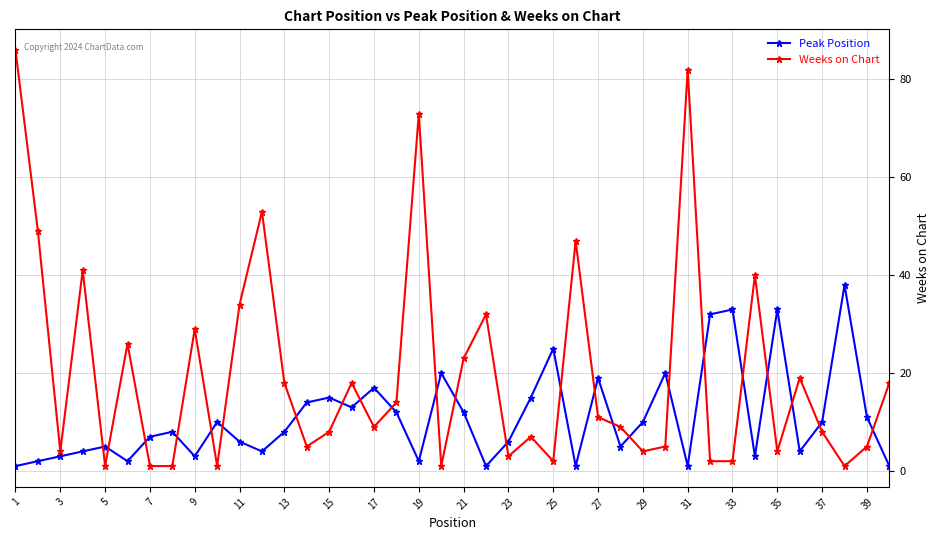

Which series has the largest total across all categories?

Weeks on Chart